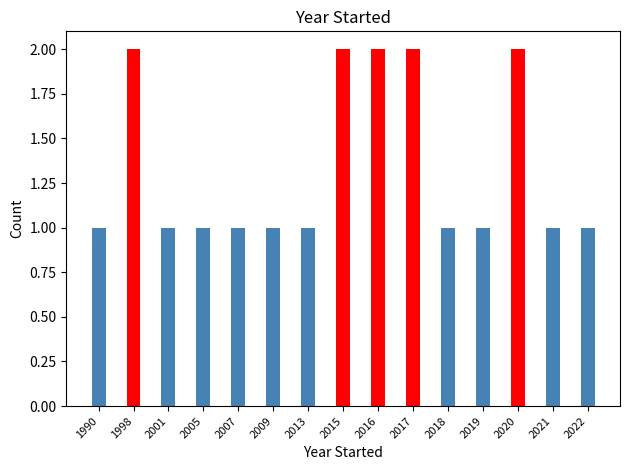

Reading right to left, list all the values displayed in this chart.

1	1	2	1	1	2	2	2	1	1	1	1	1	2	1